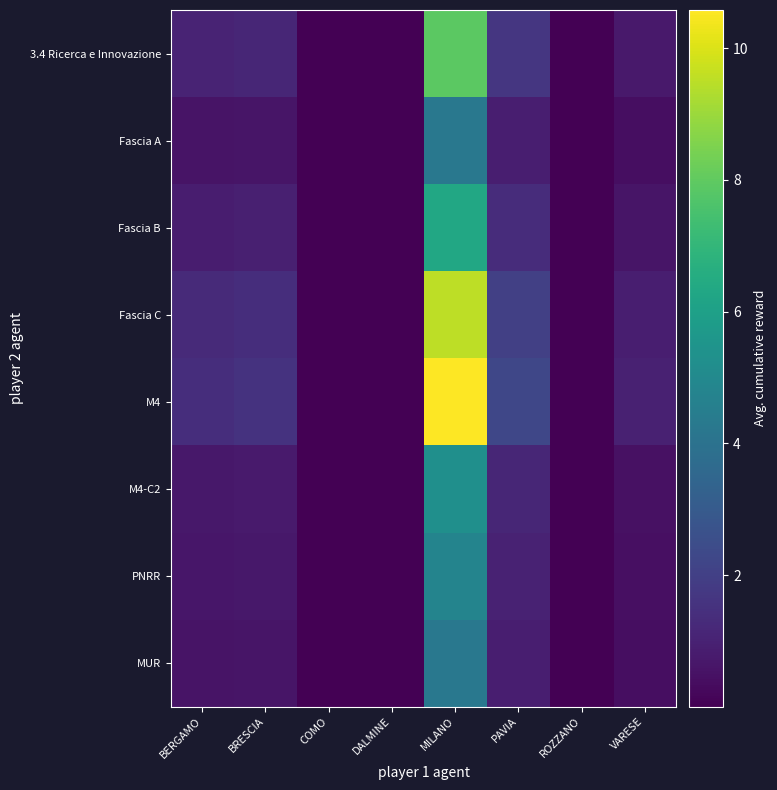

Reading left to right, transcribe all the data shown in this chart.

3.4 Ricerca e Innovazione: BERGAMO=1.1	BRESCIA=1.2	COMO=0.0	DALMINE=0.0	MILANO=7.9	PAVIA=1.7	ROZZANO=0.0	VARESE=0.7
Fascia A: BERGAMO=0.6	BRESCIA=0.6	COMO=0.0	DALMINE=0.0	MILANO=4.2	PAVIA=0.9	ROZZANO=0.0	VARESE=0.4
Fascia B: BERGAMO=0.8	BRESCIA=0.9	COMO=0.0	DALMINE=0.0	MILANO=6.3	PAVIA=1.4	ROZZANO=0.0	VARESE=0.6
Fascia C: BERGAMO=1.3	BRESCIA=1.4	COMO=0.0	DALMINE=0.0	MILANO=9.5	PAVIA=2.0	ROZZANO=0.0	VARESE=0.9
M4: BERGAMO=1.4	BRESCIA=1.5	COMO=0.0	DALMINE=0.0	MILANO=10.6	PAVIA=2.3	ROZZANO=0.0	VARESE=1.0
M4-C2: BERGAMO=0.7	BRESCIA=0.8	COMO=0.0	DALMINE=0.0	MILANO=5.3	PAVIA=1.1	ROZZANO=0.0	VARESE=0.5
PNRR: BERGAMO=0.6	BRESCIA=0.7	COMO=0.0	DALMINE=0.0	MILANO=4.8	PAVIA=1.0	ROZZANO=0.0	VARESE=0.4
MUR: BERGAMO=0.6	BRESCIA=0.6	COMO=0.0	DALMINE=0.0	MILANO=4.2	PAVIA=0.9	ROZZANO=0.0	VARESE=0.4